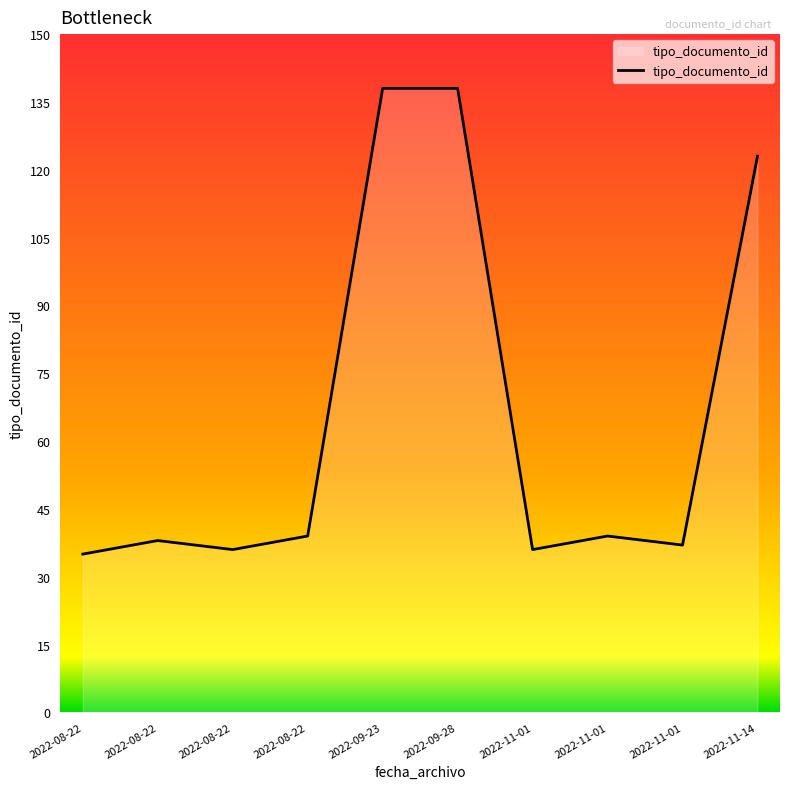

What is the smallest value displayed?

35